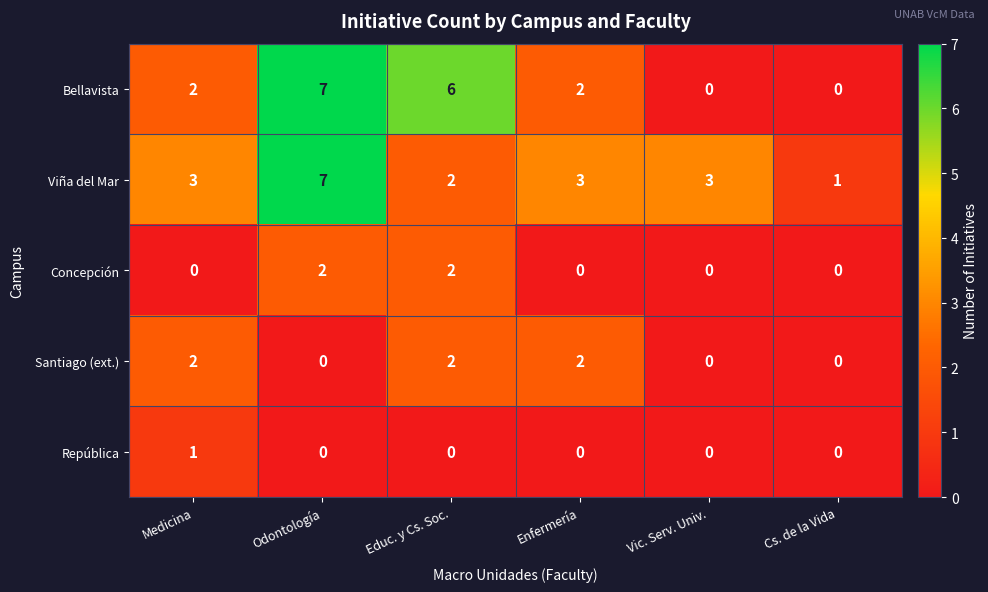

Reading left to right, list all the values displayed in this chart.

Bellavista: Medicina=2	Odontología=7	Educ. y Cs. Soc.=6	Enfermería=2	Vic. Serv. Univ.=0	Cs. de la Vida=0
Viña del Mar: Medicina=3	Odontología=7	Educ. y Cs. Soc.=2	Enfermería=3	Vic. Serv. Univ.=3	Cs. de la Vida=1
Concepción: Medicina=0	Odontología=2	Educ. y Cs. Soc.=2	Enfermería=0	Vic. Serv. Univ.=0	Cs. de la Vida=0
Santiago (ext.): Medicina=2	Odontología=0	Educ. y Cs. Soc.=2	Enfermería=2	Vic. Serv. Univ.=0	Cs. de la Vida=0
República: Medicina=1	Odontología=0	Educ. y Cs. Soc.=0	Enfermería=0	Vic. Serv. Univ.=0	Cs. de la Vida=0